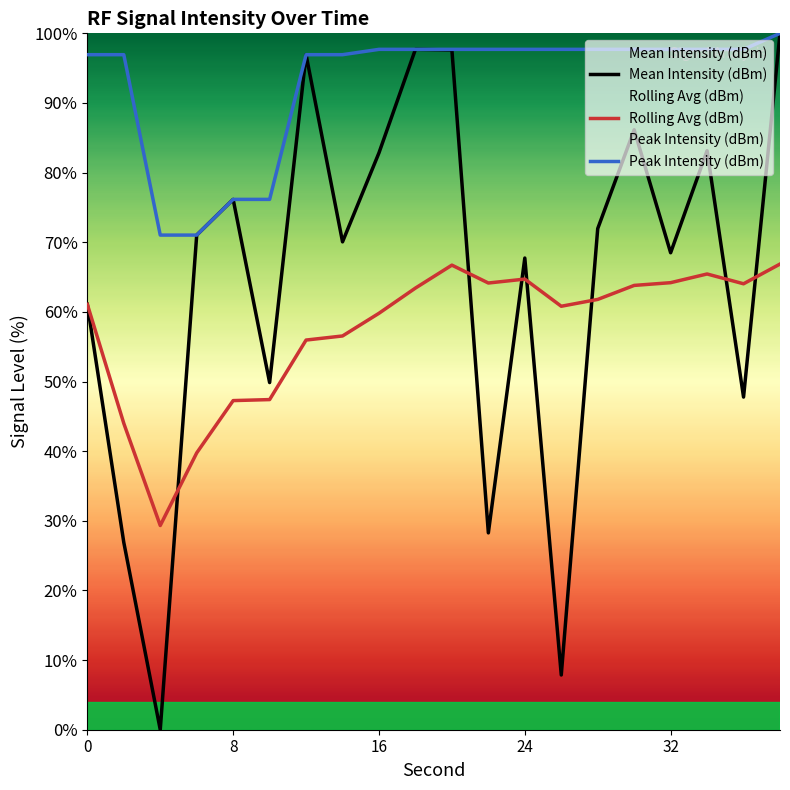

Which series has the largest range (max minus min)?

Mean Intensity (dBm)